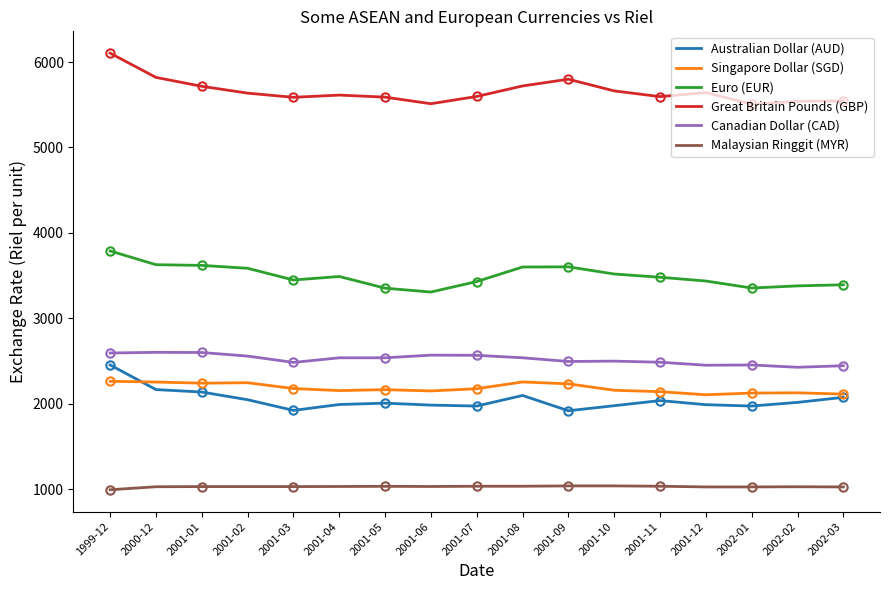

What value does the Australian Dollar (AUD) series have at 2000-12?

2165